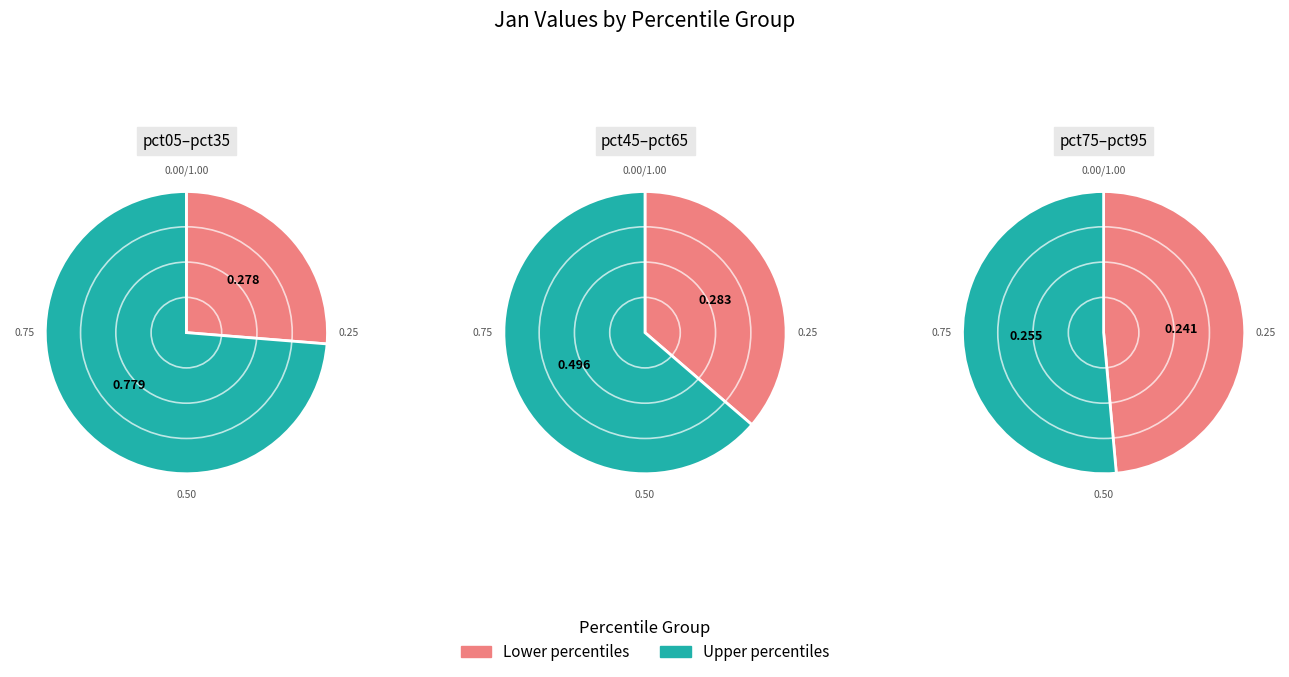

To the nearest percent, what percentage of the pie is pct95?

24%